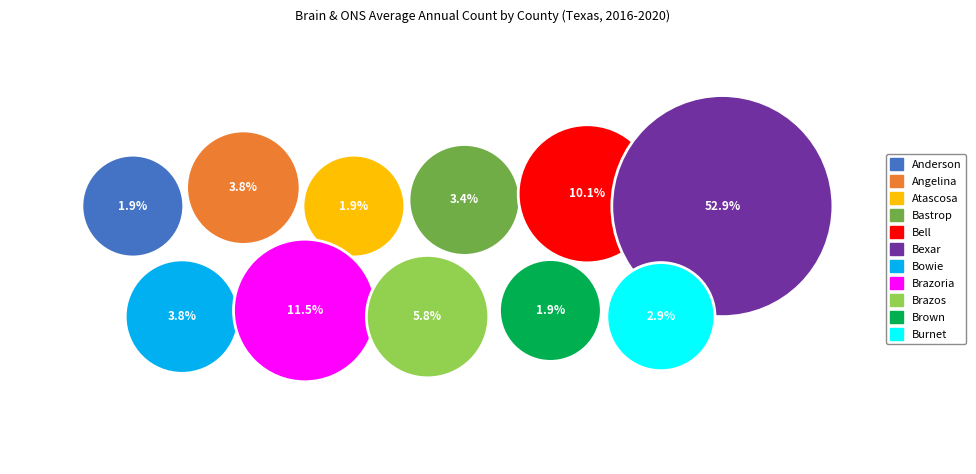

Count the number of slices in the pie.

11